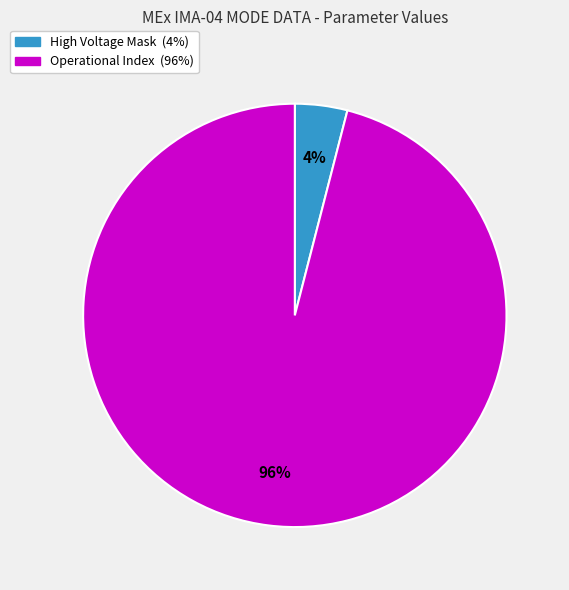

Is there a majority slice in this chart?

Yes